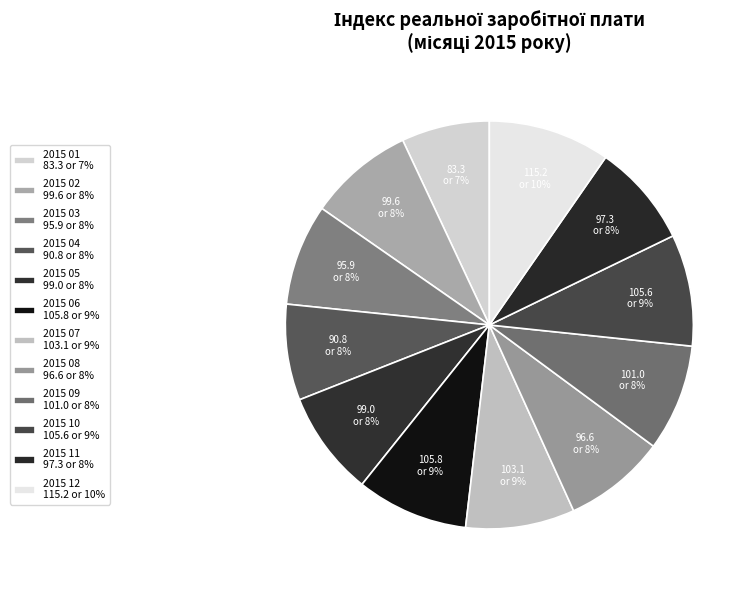

What is the smallest slice in the pie chart?

2015 01